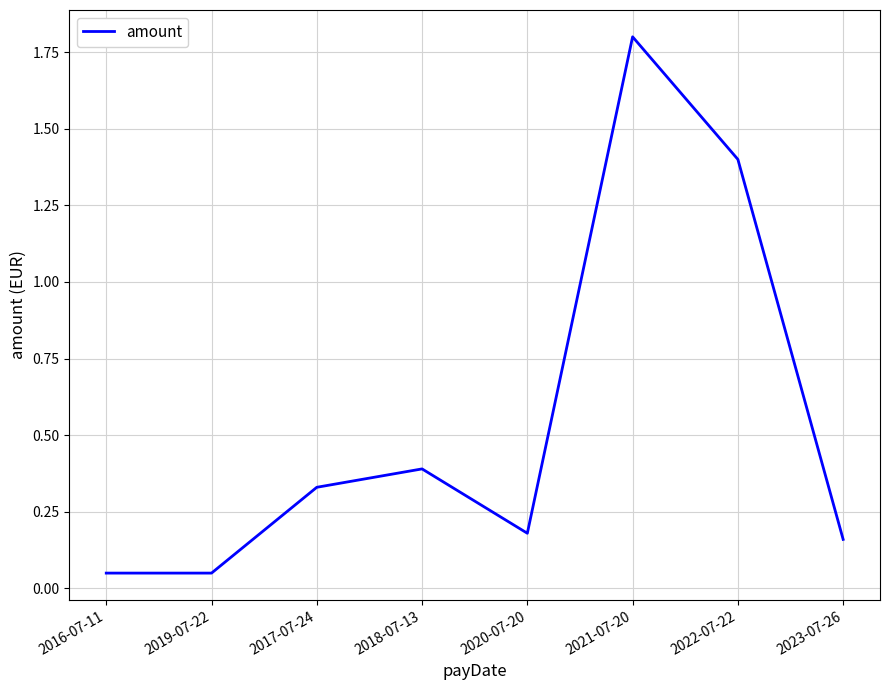

The value at 2020-07-20 is 0.3. True or false?

False